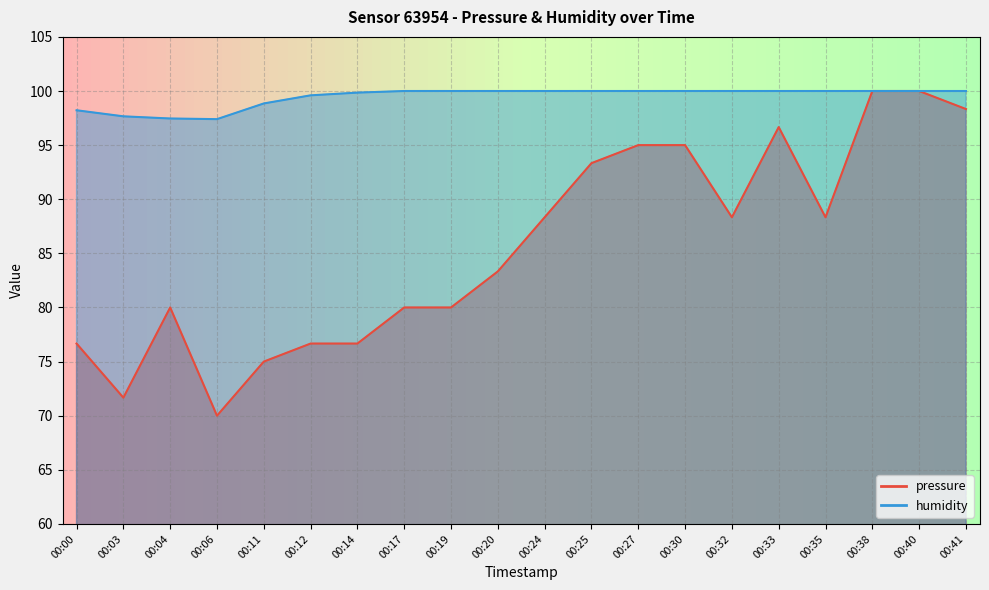

Reading left to right, extract all data points from this chart.

pressure: 00:00=76.7	00:03=71.7	00:04=80.0	00:06=70.0	00:11=75.0	00:12=76.7	00:14=76.7	00:17=80.0	00:19=80.0	00:20=83.3	00:24=88.3	00:25=93.3	00:27=95.0	00:30=95.0	00:32=88.3	00:33=96.7	00:35=88.3	00:38=100.0	00:40=100.0	00:41=98.3
humidity: 00:00=98.2	00:03=97.7	00:04=97.5	00:06=97.4	00:11=98.8	00:12=99.6	00:14=99.8	00:17=100.0	00:19=100.0	00:20=100.0	00:24=100.0	00:25=100.0	00:27=100.0	00:30=100.0	00:32=100.0	00:33=100.0	00:35=100.0	00:38=100.0	00:40=100.0	00:41=100.0